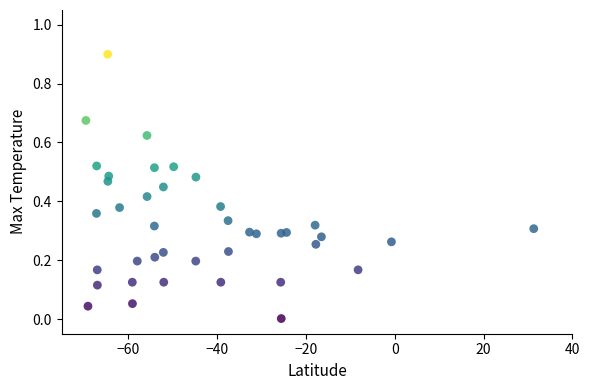

What is the range of Y values (max minus min)?

0.9